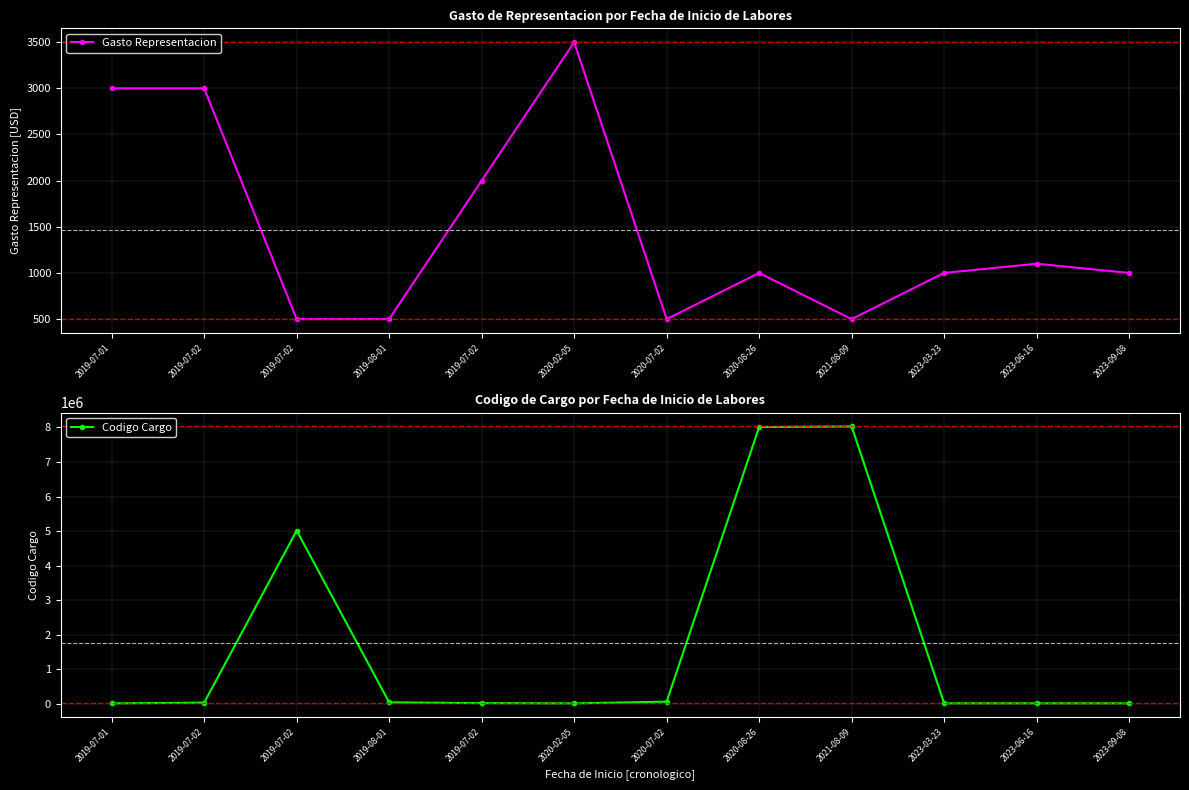

Which series has the largest total across all categories?

Codigo Cargo